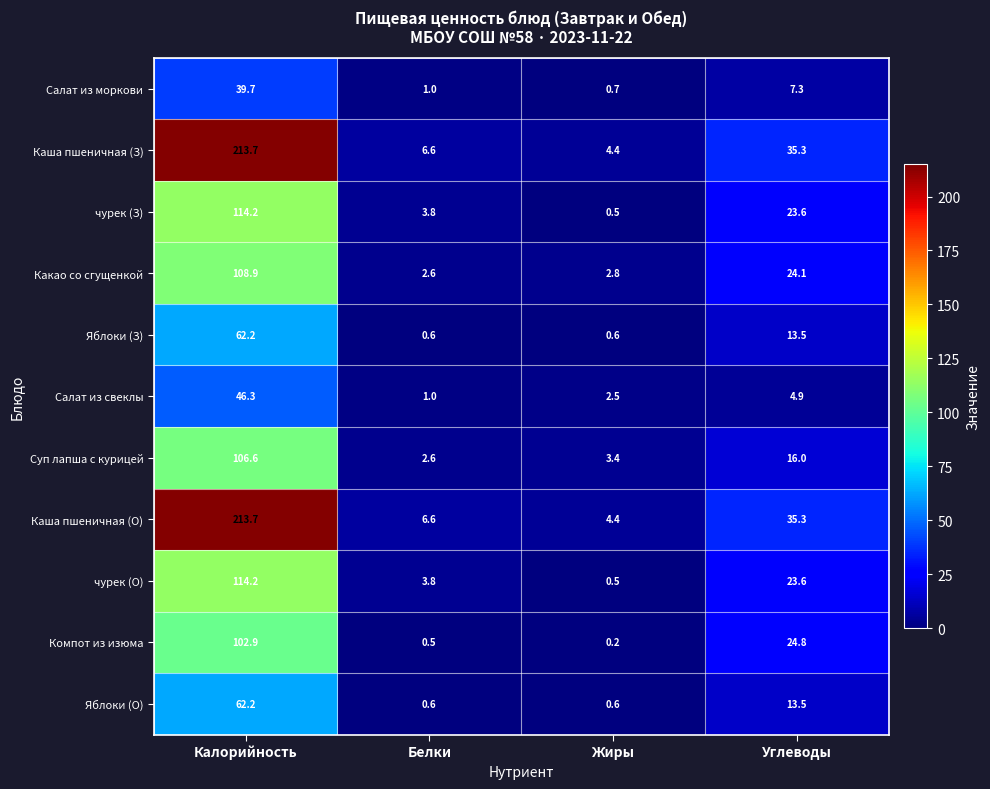

Where does the Салат из свеклы series first go above 4?

Калорийность